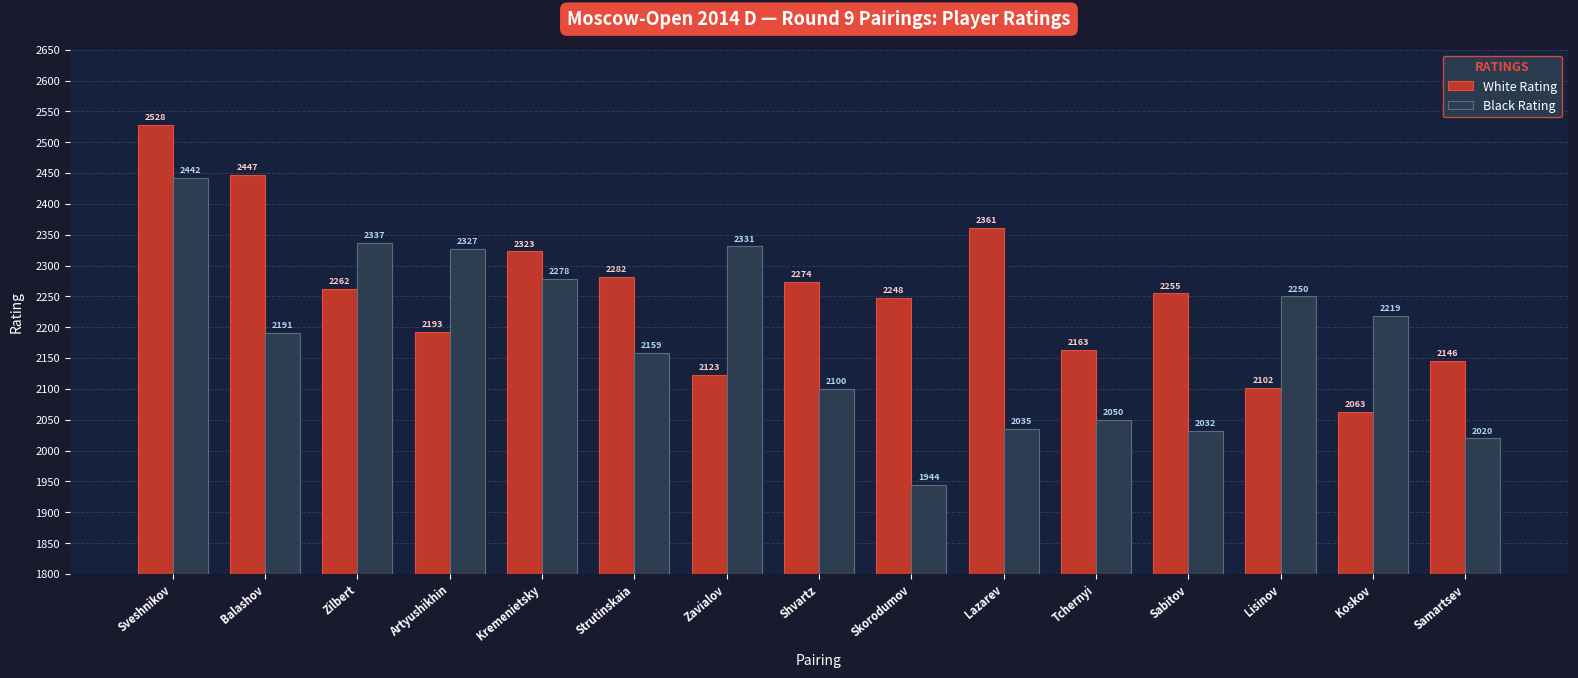

What is the sum of the Black Rating values at Shvartz and Skorodumov?

4044